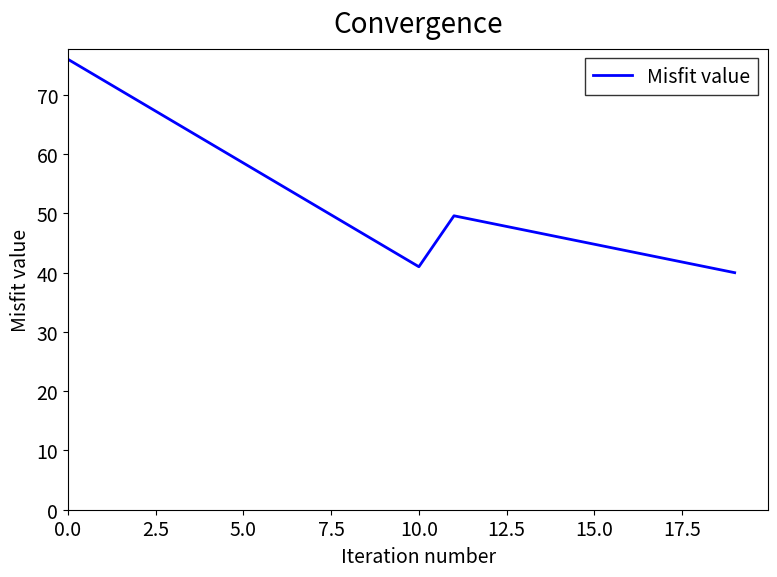

What is the difference between the maximum and minimum values?

36.0